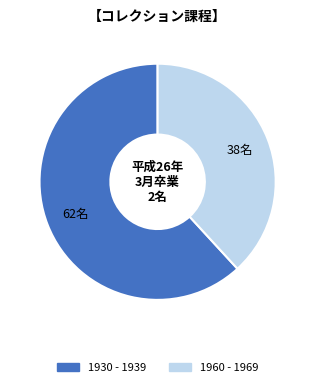

Is the sum of 1930 - 1939 and 1960 - 1969 greater than half?

Yes